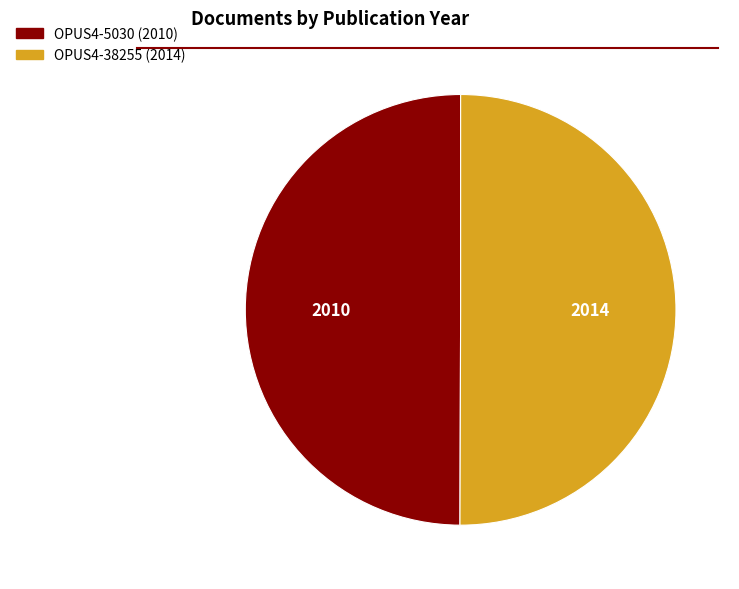

Approximately how many times larger is the value at OPUS4-38255 compared to OPUS4-5030?

1.0